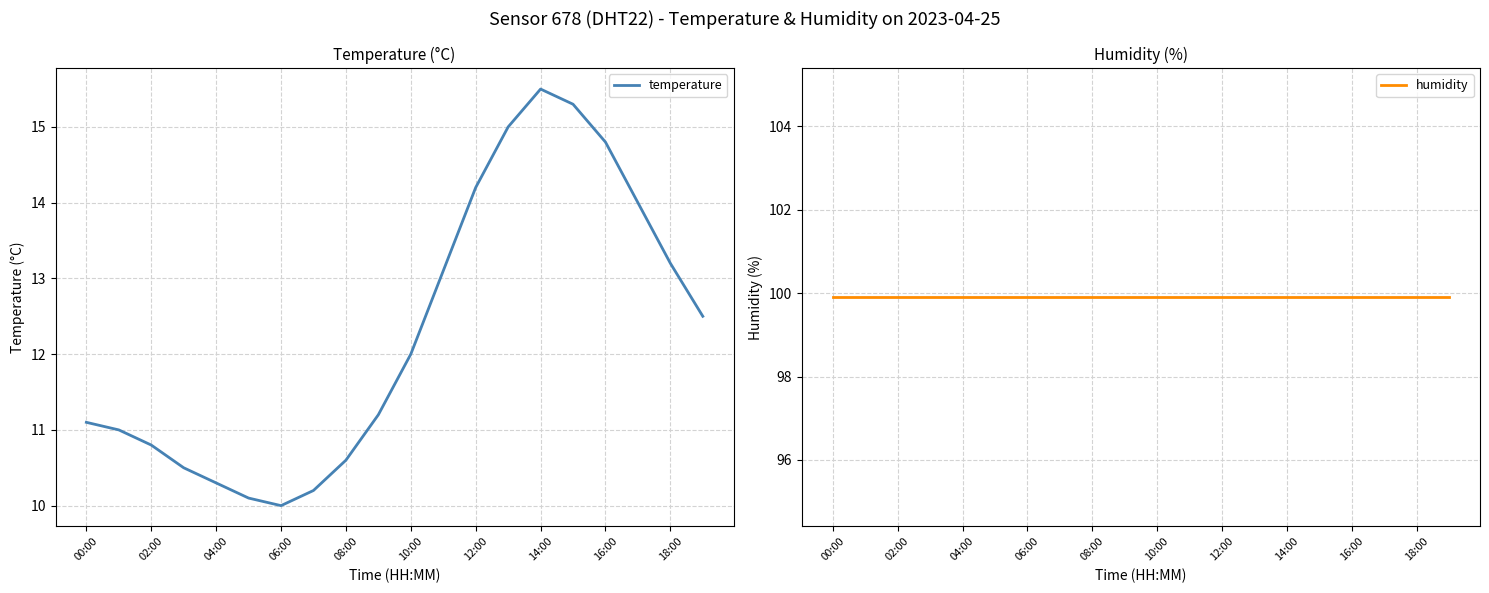

The value of temperature at 08:00 is 16.4. True or false?

False